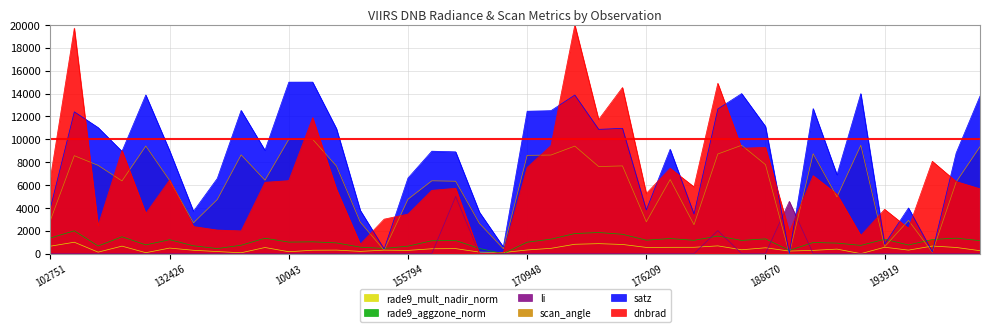

Reading left to right, list all the values displayed in this chart.

dnbrad: 6650.2	19716.4	2452.2	9028.3	3521.0	6446.5	2370.4	2064.4	1992.2	6240.0	6386.5	11894.2	5640.3	829.3	3017.7	3460.2	5538.5	5716.7	0.0	81.7	7537.3	9450.2	20000.0	11726.8	14525.8	5260.8	7466.3	5840.4	14897.4	9225.9	9285.7	1917.5	6820.9	5195.6	1592.2	3876.2	2218.3	8077.2	6306.0	5673.6
satz: 4032.3	12404.2	11025.4	8943.7	13875.0	9003.1	3704.2	6578.6	12525.6	9039.2	14996.4	15000.0	10931.2	3781.9	406.2	6610.4	8959.1	8903.5	3623.0	589.7	12454.2	12502.9	13868.1	10869.6	10956.1	3824.7	9128.2	3473.1	12652.4	13995.8	11127.8	0.0	12685.9	6901.9	13995.2	837.0	3996.5	154.5	8800.8	13777.7
scan_angle: 2932.6	8566.2	7718.0	6359.0	9410.5	6399.9	2696.5	4738.0	8637.5	6422.6	9996.4	10000.0	7658.4	2752.4	297.8	4760.7	6370.3	6332.9	2638.1	432.3	8596.2	8623.3	9405.2	7617.6	7673.0	2782.7	6482.2	2529.3	8712.7	9476.1	7782.8	0.0	8734.4	4964.2	9476.6	613.5	2906.6	113.2	6263.3	9355.0
li: 0.0	0.0	0.0	0.0	0.0	0.0	0.0	0.0	0.0	0.0	0.0	0.2	0.0	0.0	0.0	0.0	0.3	5000.0	0.0	0.0	0.0	0.0	0.0	0.0	0.0	0.0	0.0	0.0	2014.8	0.0	0.0	4571.2	0.0	0.0	0.0	0.0	0.0	0.0	0.0	0.0
rade9_aggzone_norm: 1371.8	2000.0	669.9	1478.7	767.6	1221.3	688.0	443.9	736.6	1351.9	1009.2	1035.1	940.6	568.4	453.7	656.7	1130.6	1148.6	453.7	0.0	1003.5	1268.4	1759.7	1849.2	1695.2	1180.2	1323.1	1167.2	1540.6	1159.0	1293.4	283.6	978.2	922.9	722.7	1258.9	760.0	1235.5	1358.5	1138.5
rade9_mult_nadir_norm: 654.9	1000.0	133.3	658.6	86.0	487.9	296.4	184.8	78.2	537.9	168.4	299.6	310.8	200.3	306.3	285.4	427.9	439.6	135.5	97.7	321.6	466.1	821.2	874.2	805.1	546.4	555.3	557.5	680.4	340.5	513.5	228.1	286.8	399.2	0.0	562.0	308.7	665.8	542.5	259.9